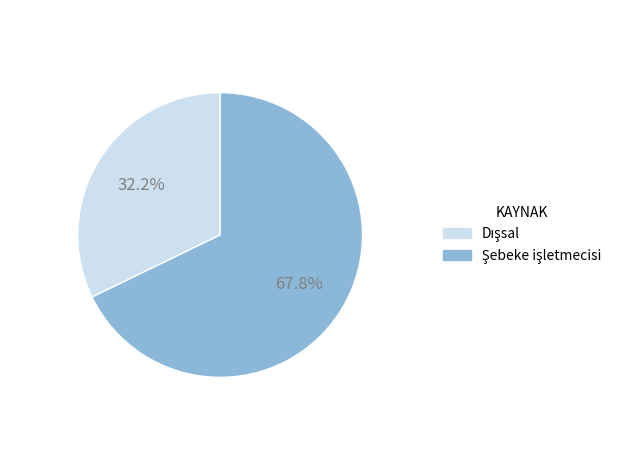

How many segments does this pie chart have?

2